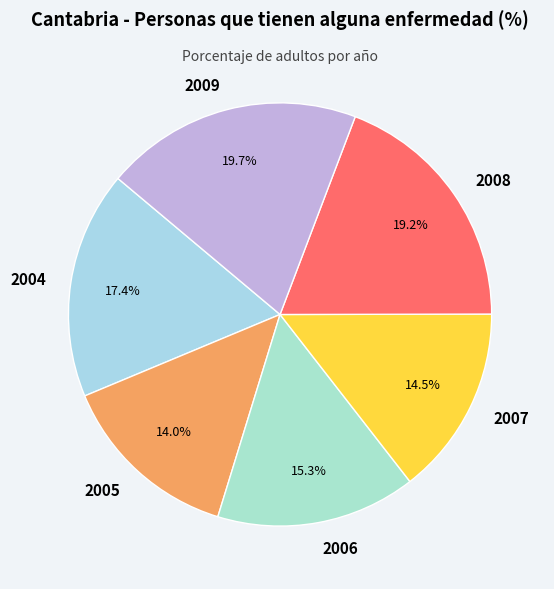

Is the sum of 2009 and 2006 greater than half?

No